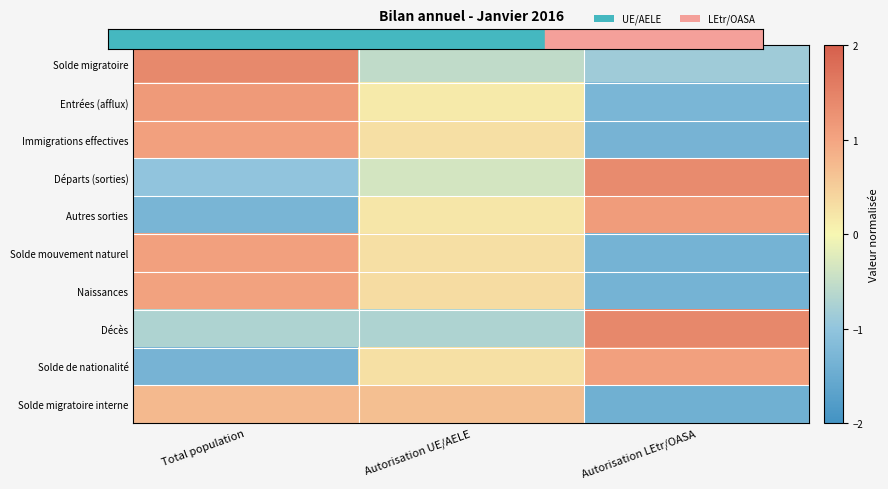

How many data points does each series have?

3